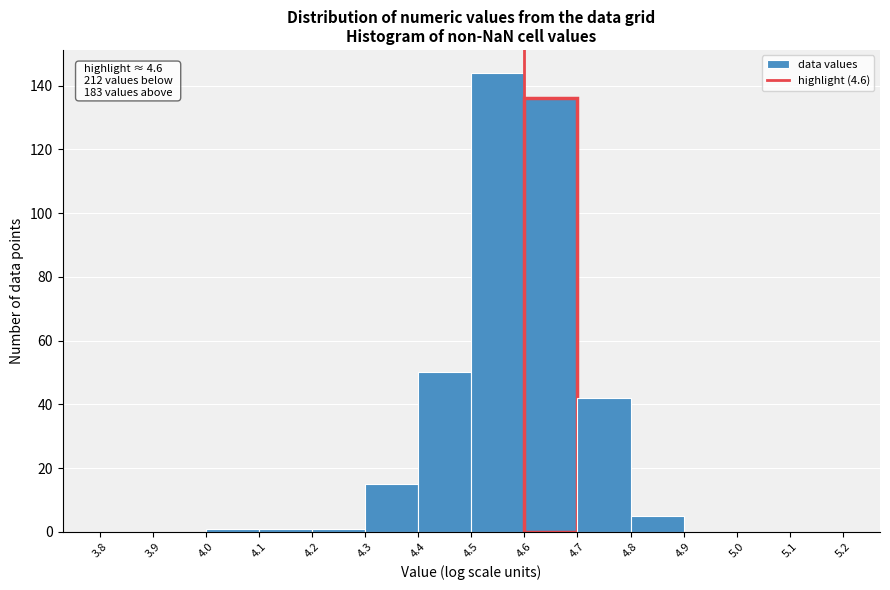

Over which range of the x-axis is the bar tallest?

4.5 to 4.6